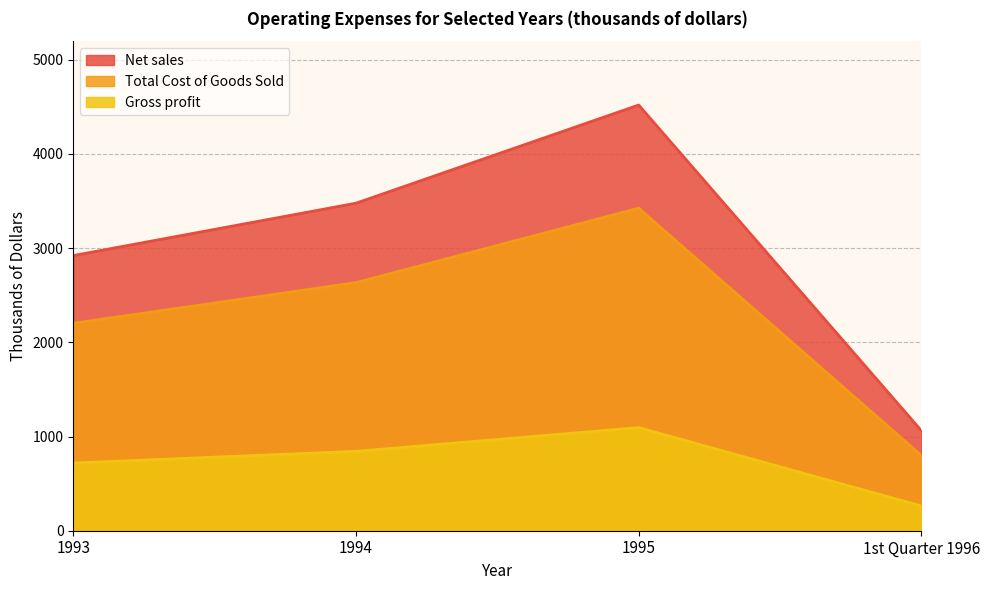

What is the spread (max minus min) of values at 1st Quarter 1996?

799